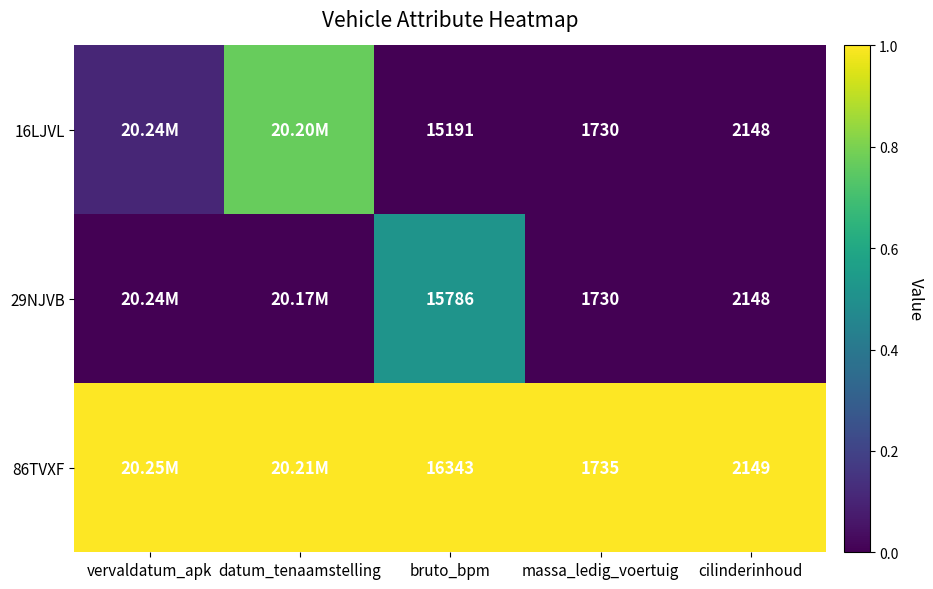

What is the average value of the 86TVXF series?

1.0